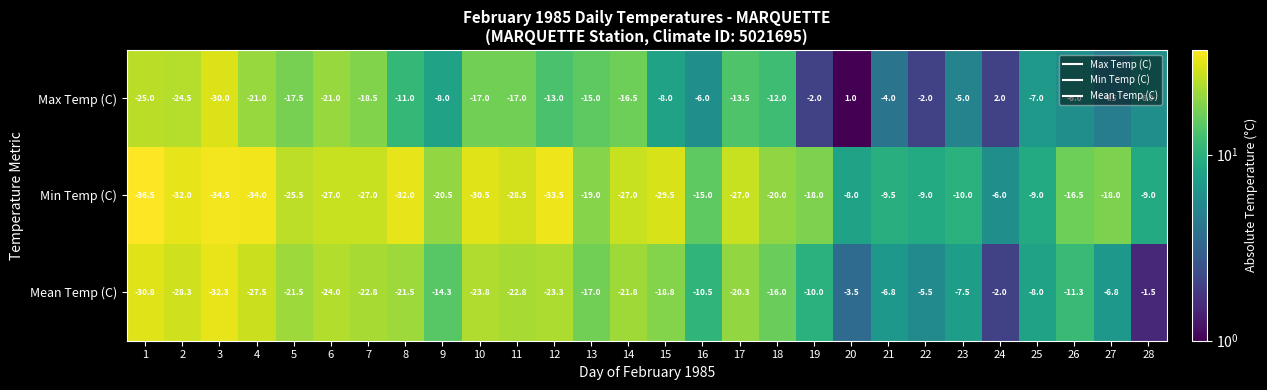

Rank the series by their average value, from lowest to highest.

Min Temp (C), Mean Temp (C), Max Temp (C)